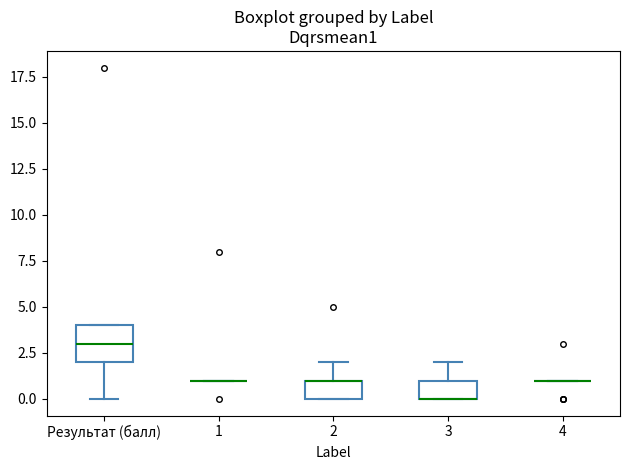

Comparing the boxes themselves (not the whiskers), which one is the tallest?

Результат (балл)